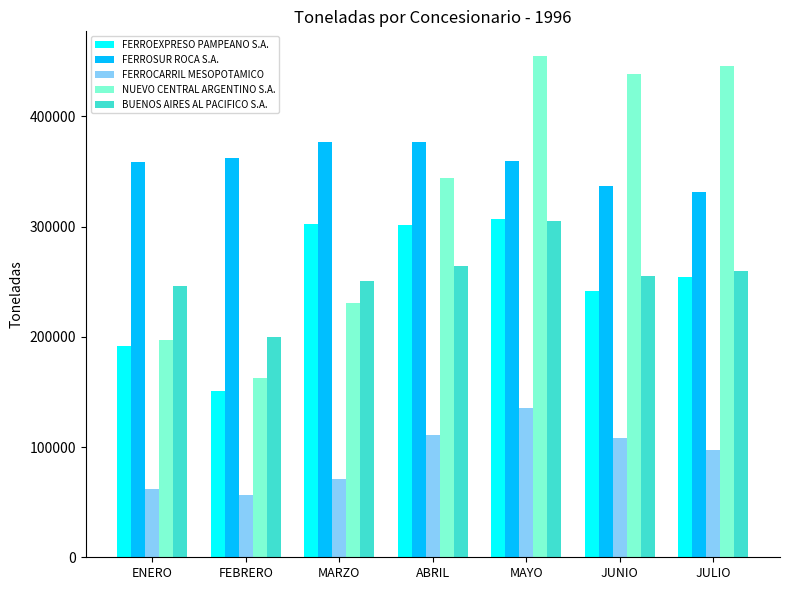

What is the value of the FERROSUR ROCA S.A. bar at the 6th from the left?

336682